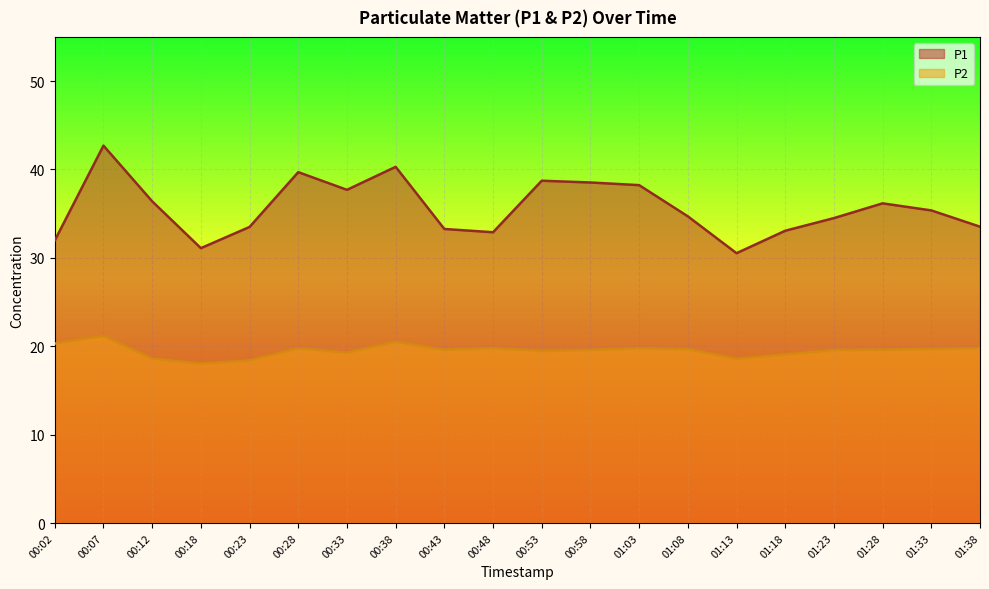

What is the approximate value of P1 at 00:38?

40.3